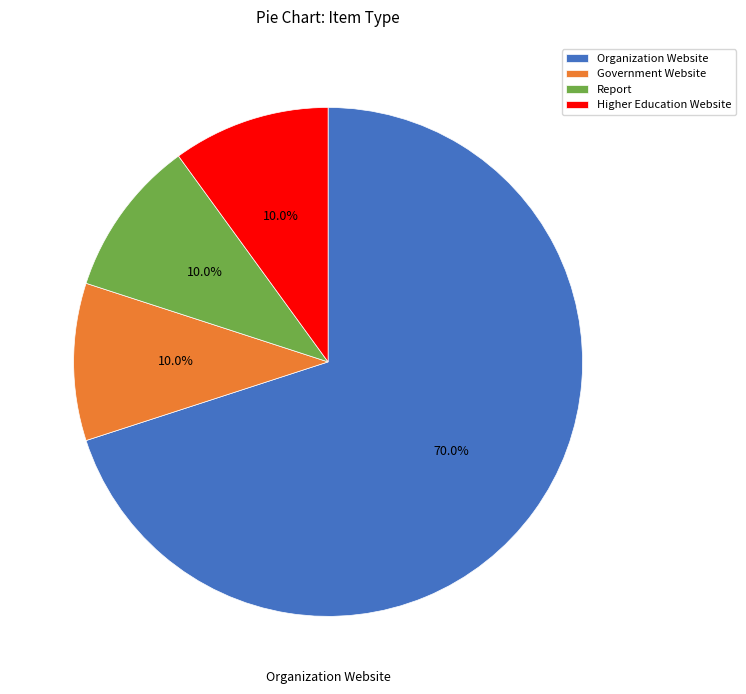

To the nearest percent, what is the difference between the Report and Organization Website slice percentages?

60%